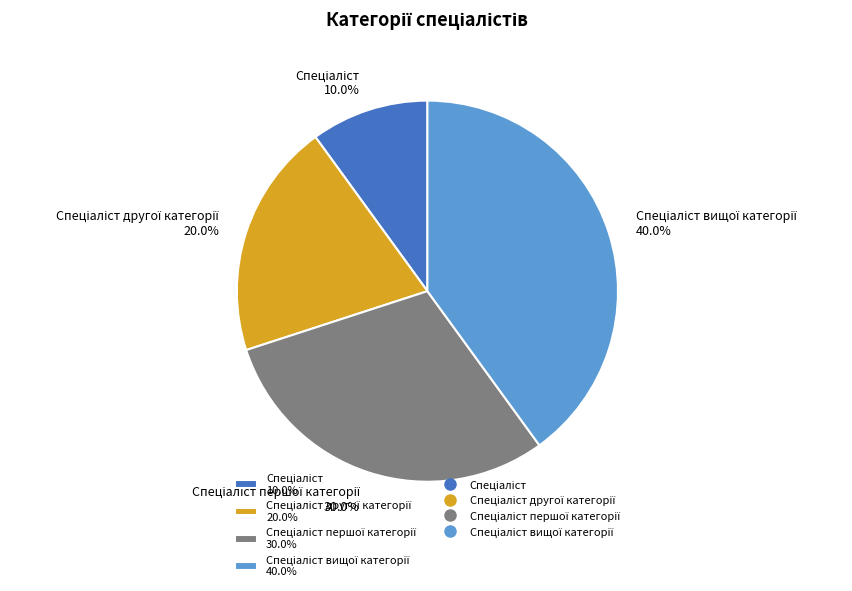

Is there any slice that represents more than half of the pie?

No